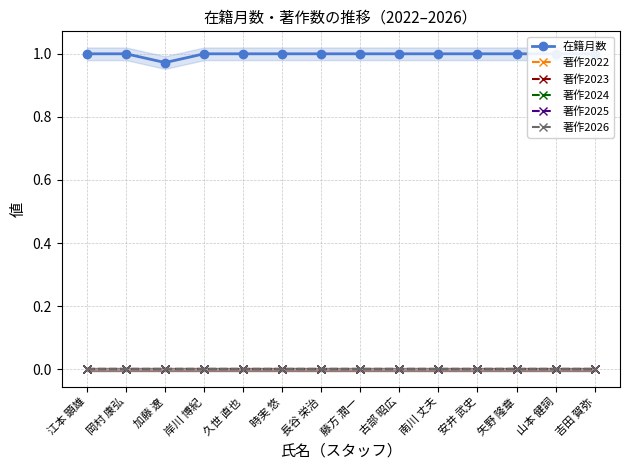

At which label is 在籍月数 closest to 0?

加藤 遼